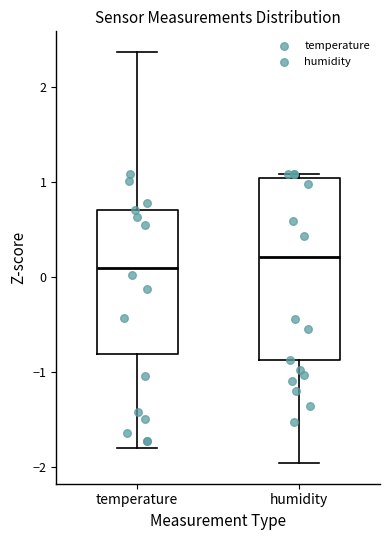

Which box has the lowest median line?

temperature